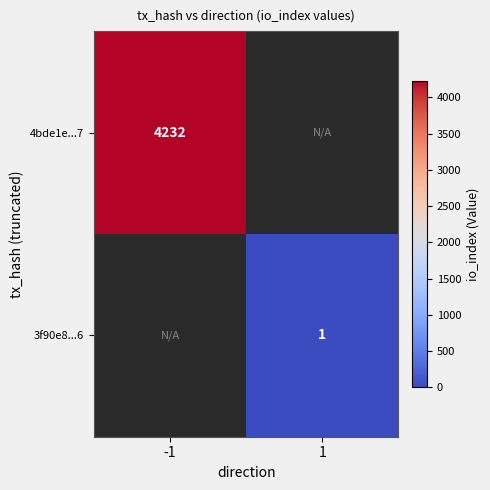

What is the maximum value shown in the chart?

4232